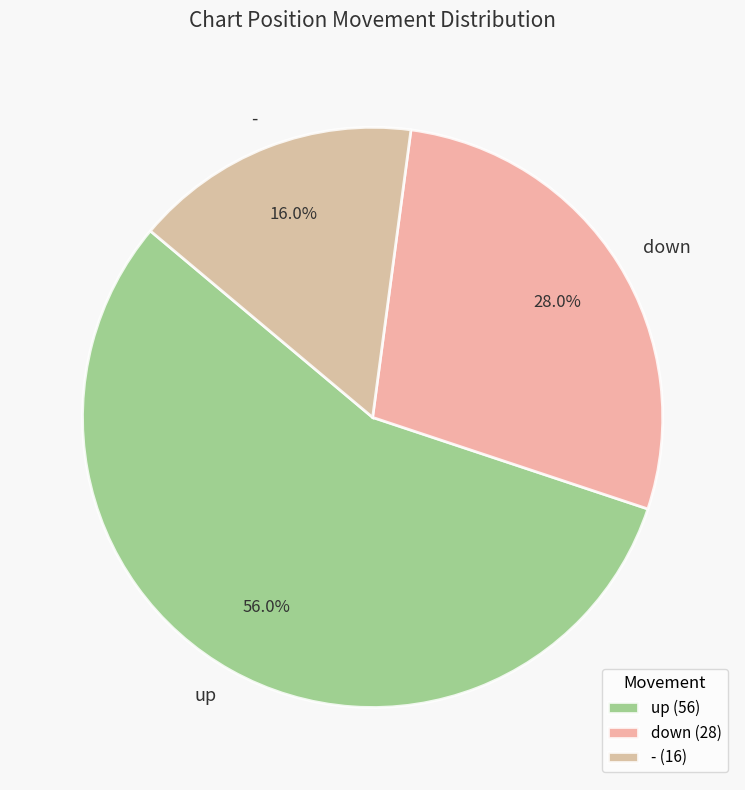

What is the total percentage of down and -?

44.0%